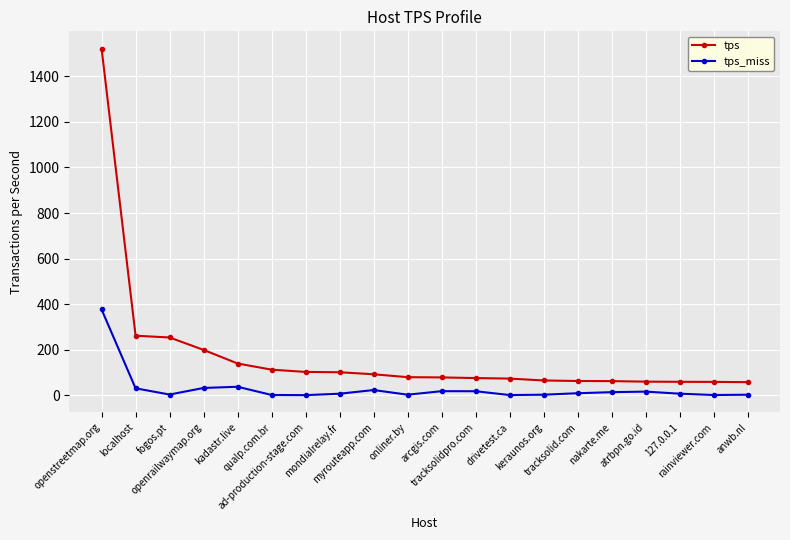

In tps_miss, how many points are lower than both neighbors (excluding endpoints)?

5